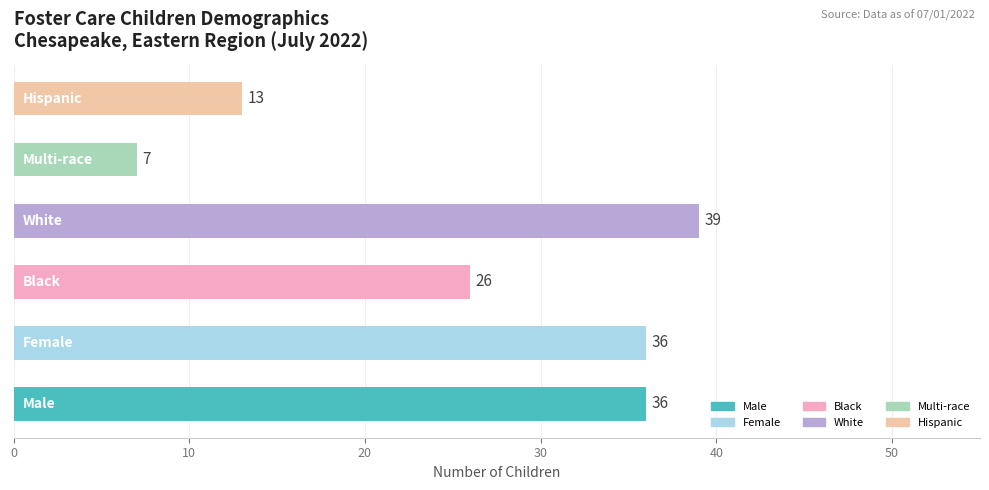

What is the greatest value displayed?

39